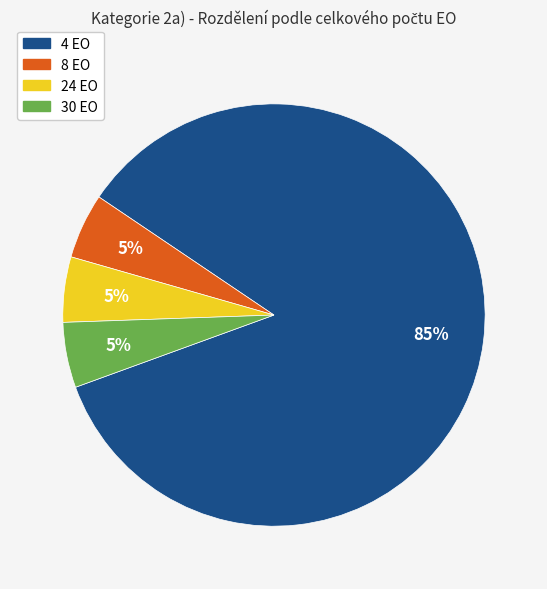

True or false: 4 EO accounts for 85% of the total.

True